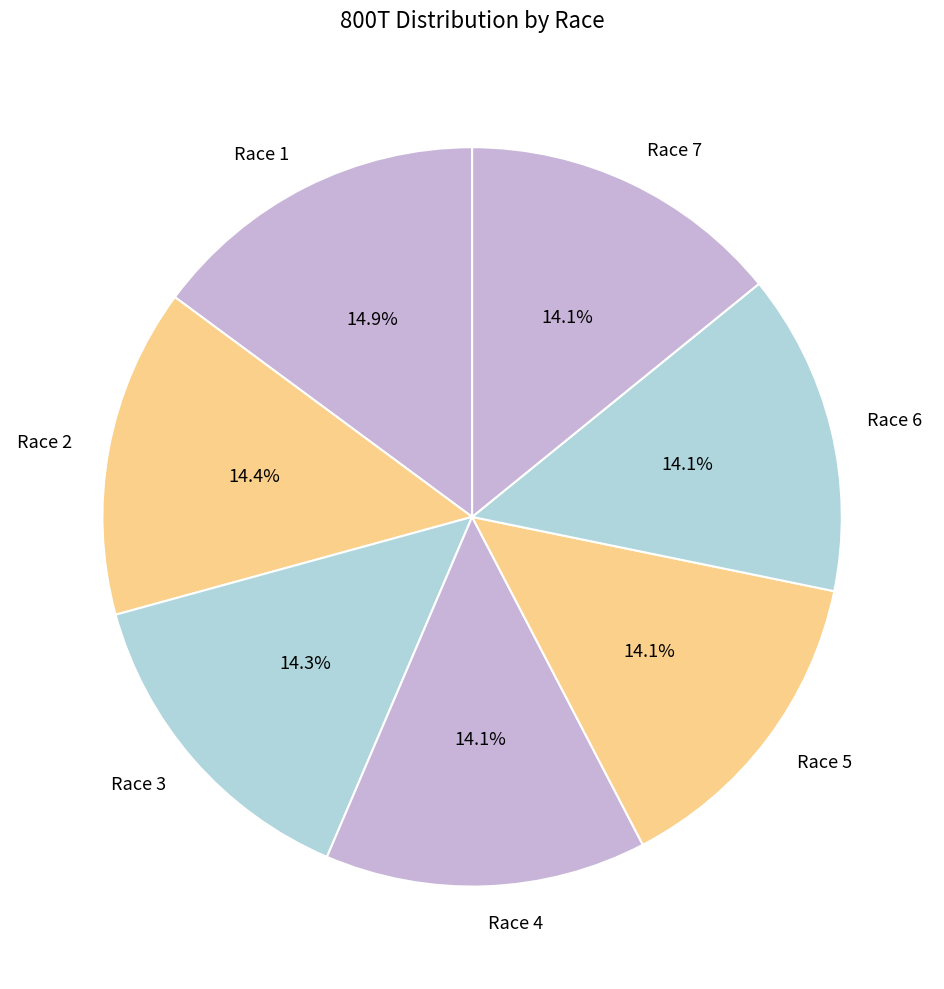

To the nearest percent, what portion does Race 6 represent?

14%